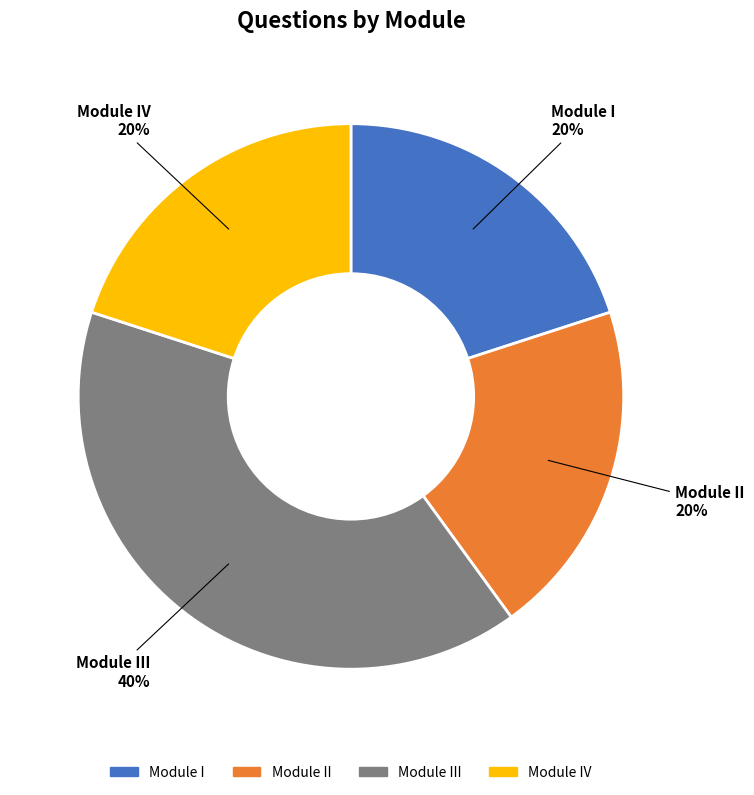

Does any single category account for the majority?

No